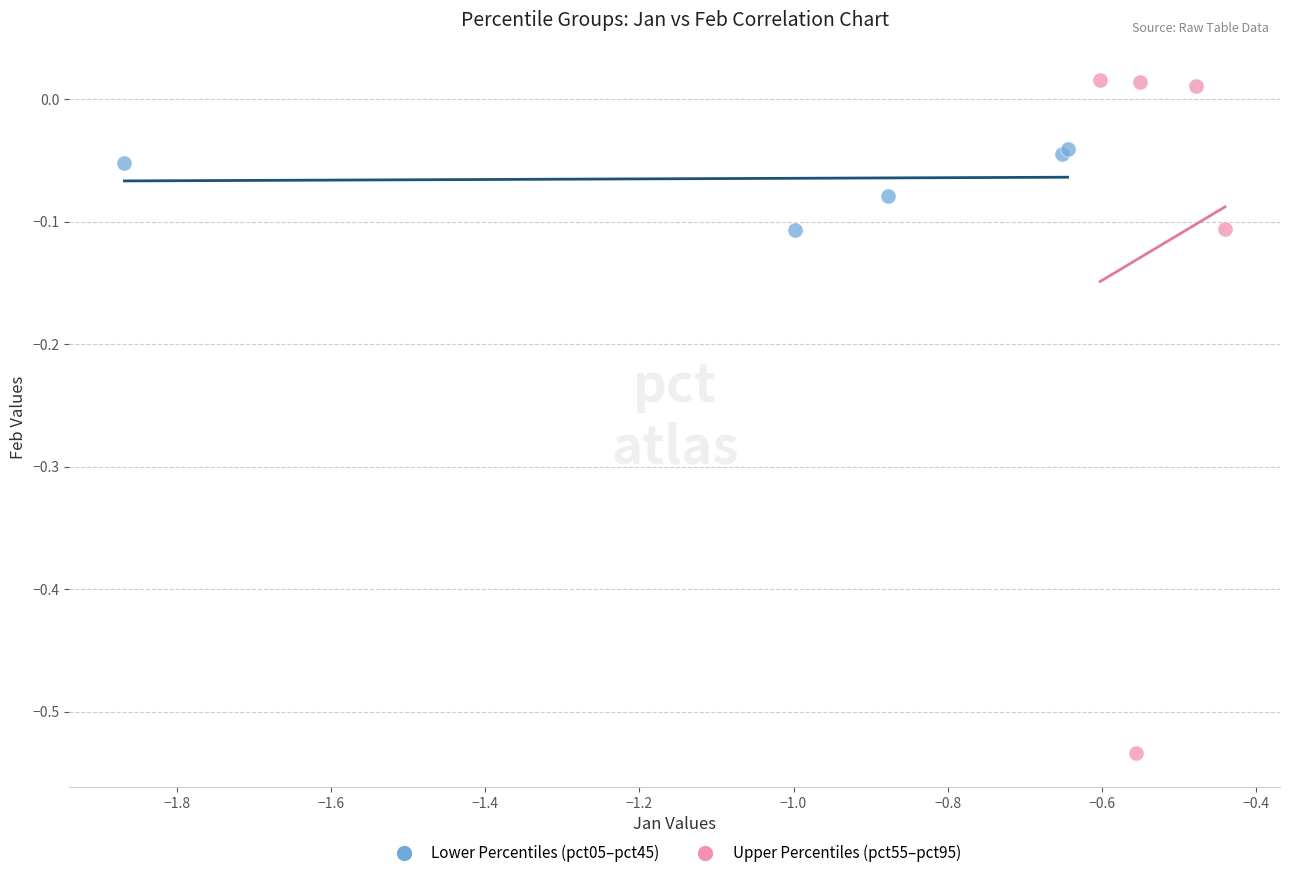

Which series contains the lowest Y value?

Upper Percentiles (pct55–pct95)